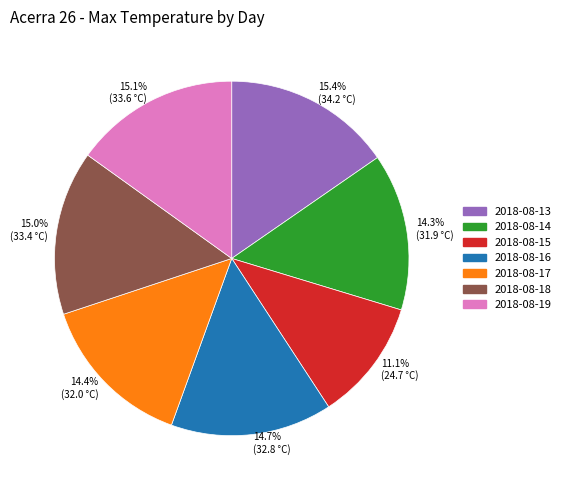

How many slices are in this pie chart?

7